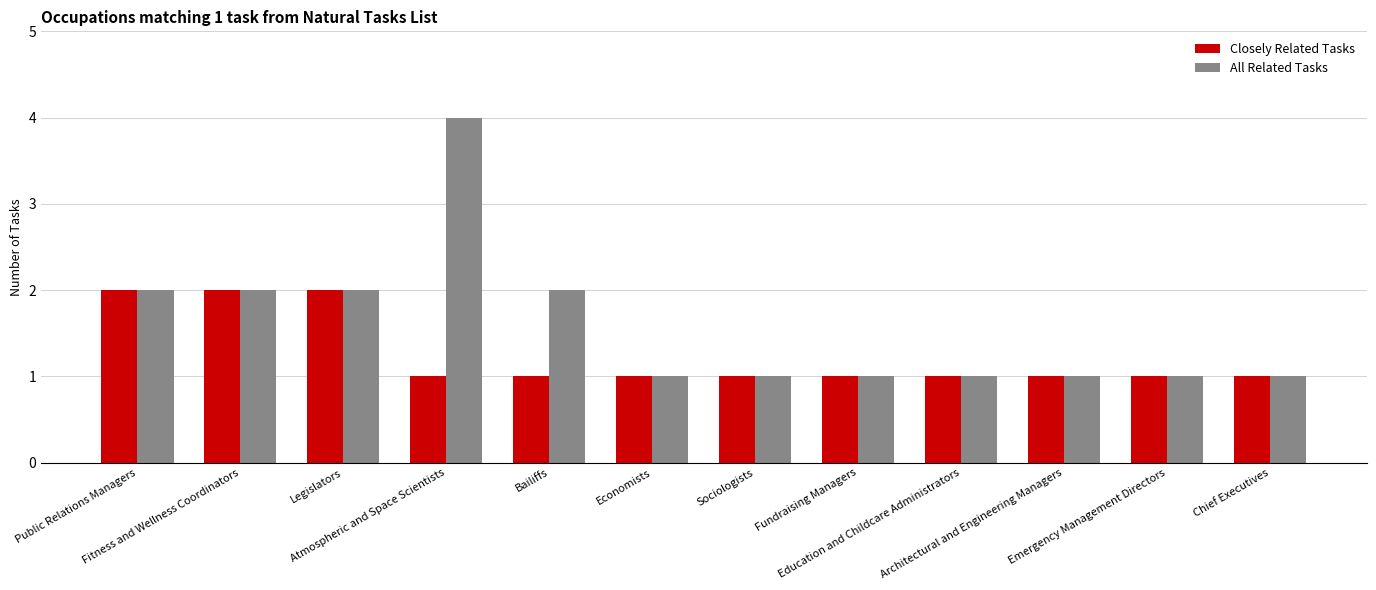

What is the difference between the maximum and second lowest values in the Closely Related Tasks series?

1